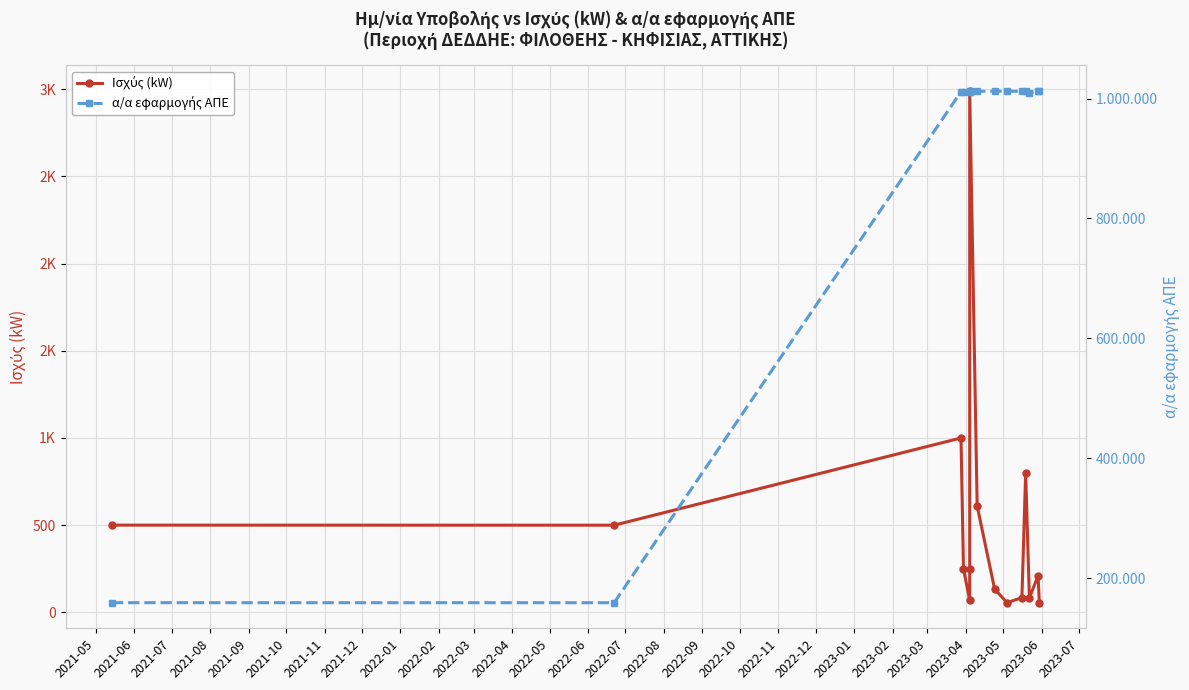

How many lines are shown in the chart?

2